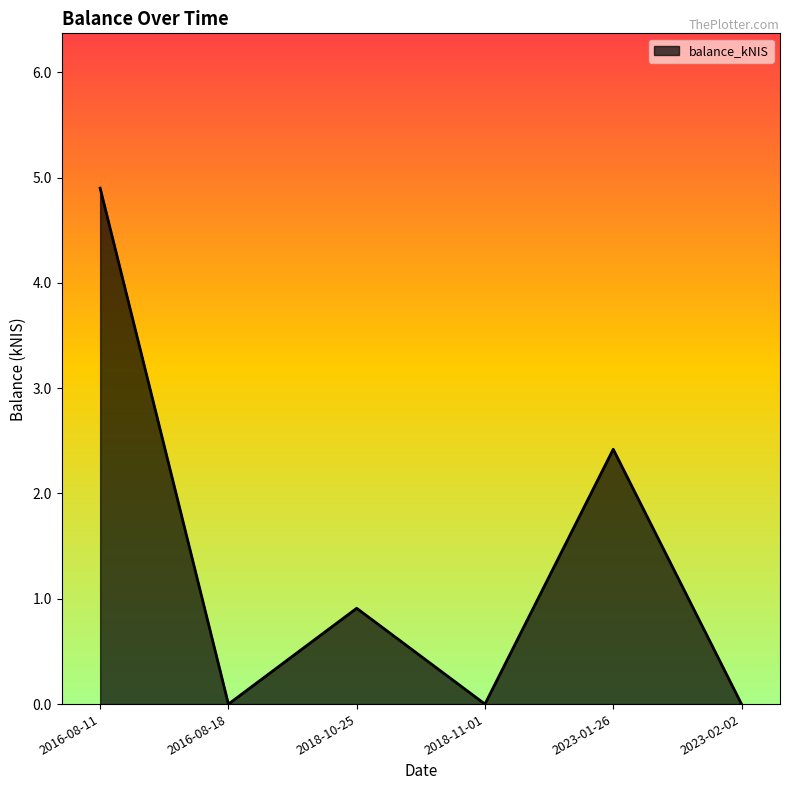

The chart shows a value of 8.7 at 2016-08-11. True or false?

False